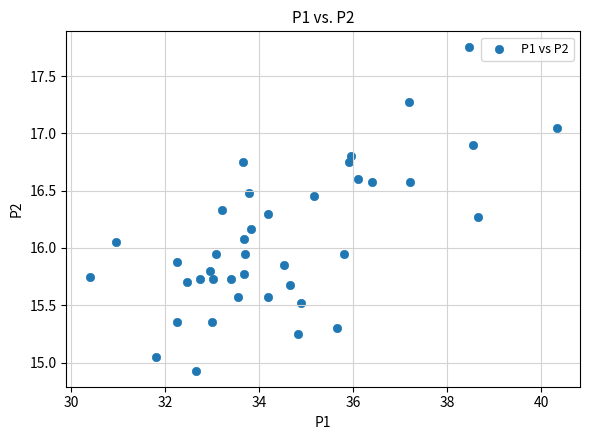

What is the range of Y values (max minus min)?

2.8